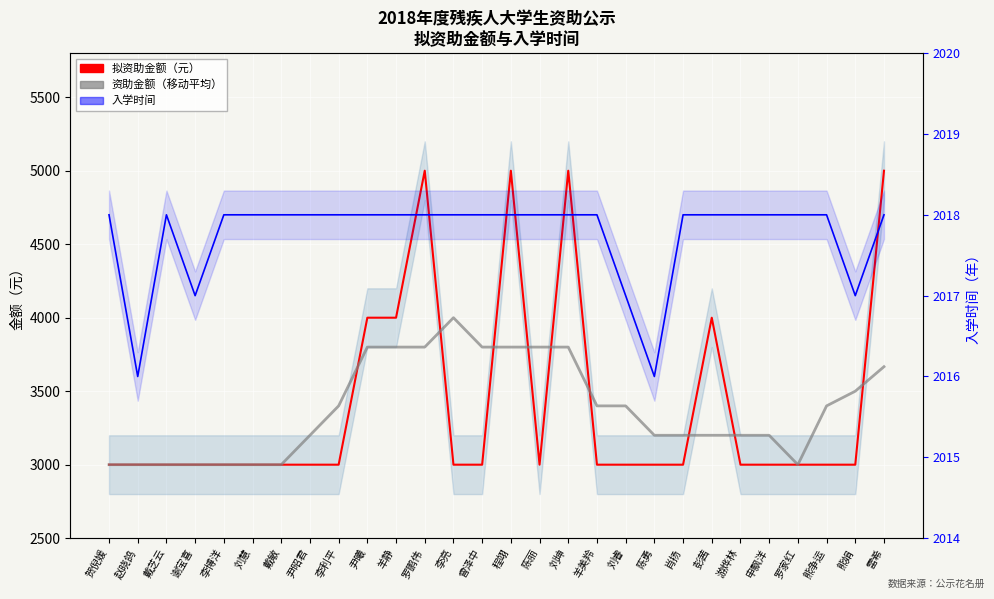

How many data points does each series have?

28